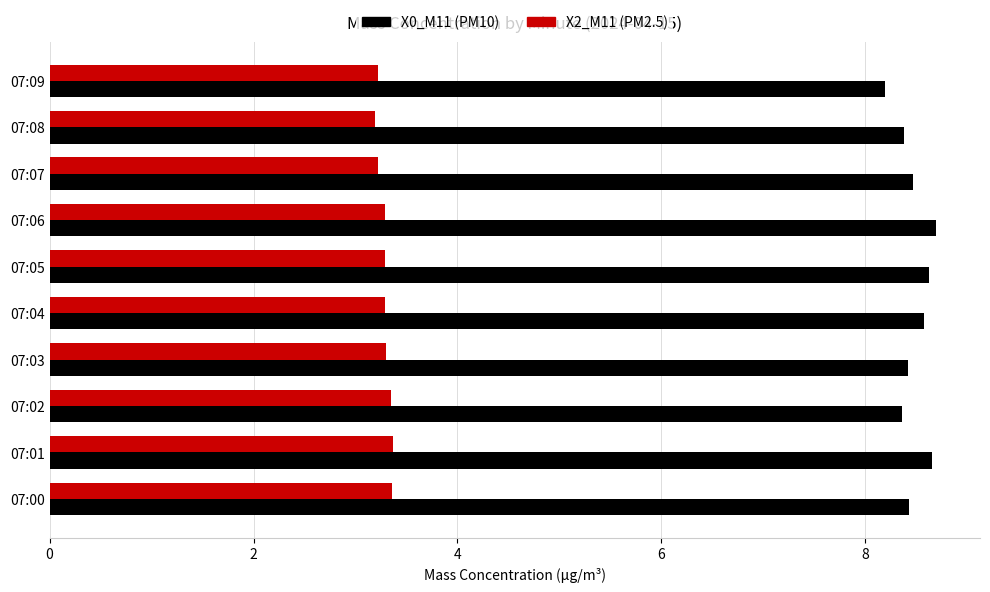

True or false: X2_M11 (PM2.5) has a value of 0.8 at 07:09.

False